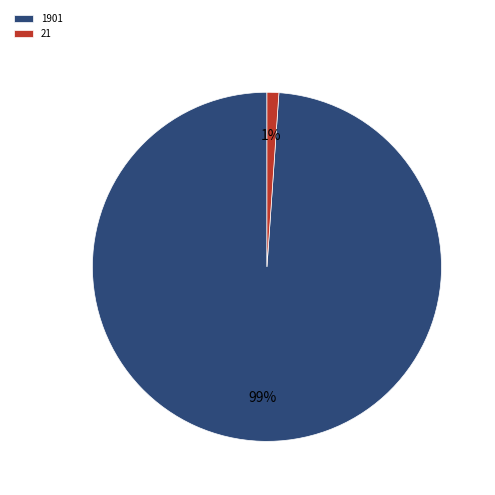

How many segments does this pie chart have?

2